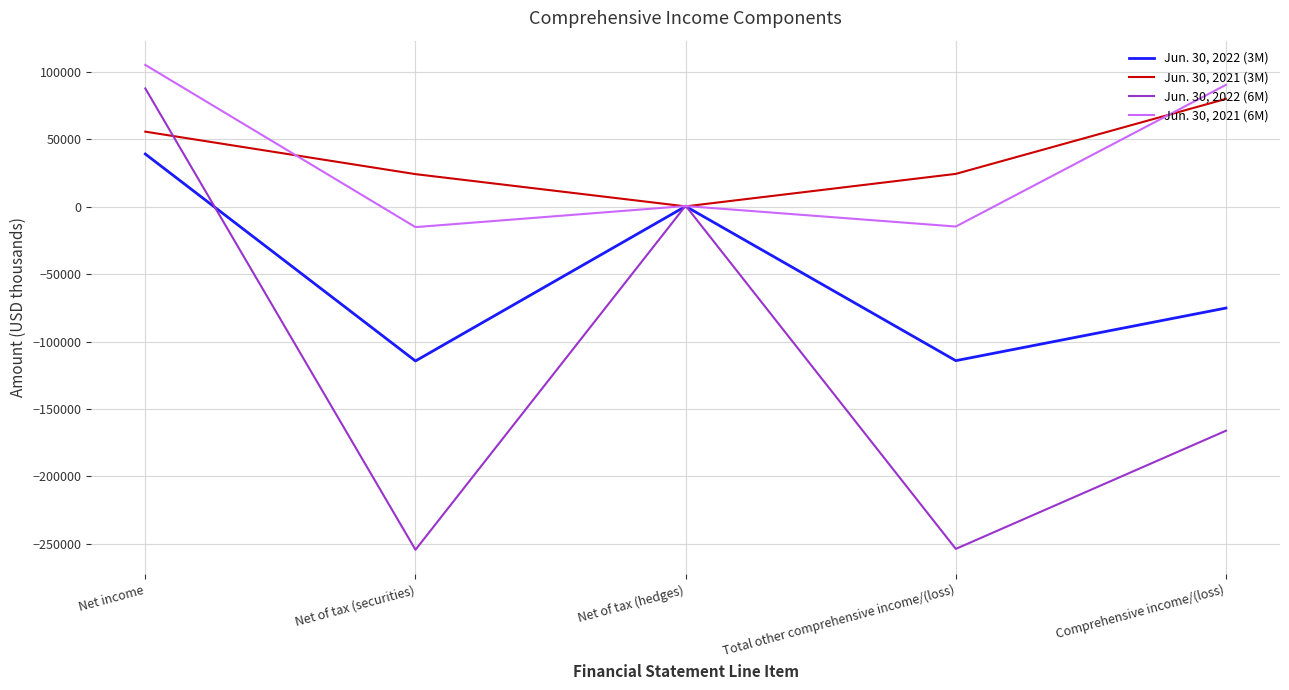

Count the number of data series in this chart.

4